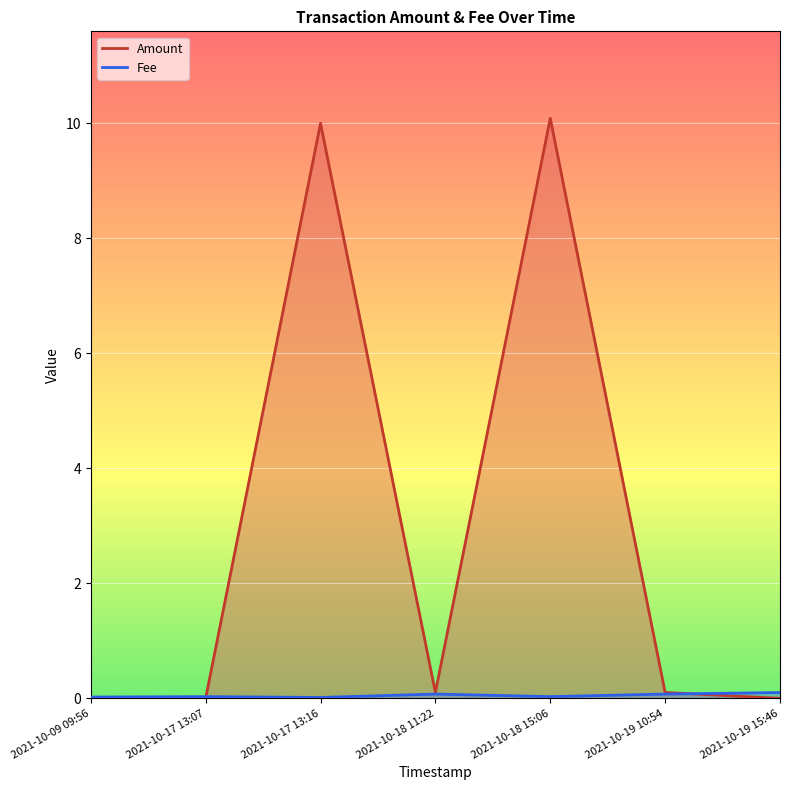

Does the chart display data point markers on the line(s)?

No